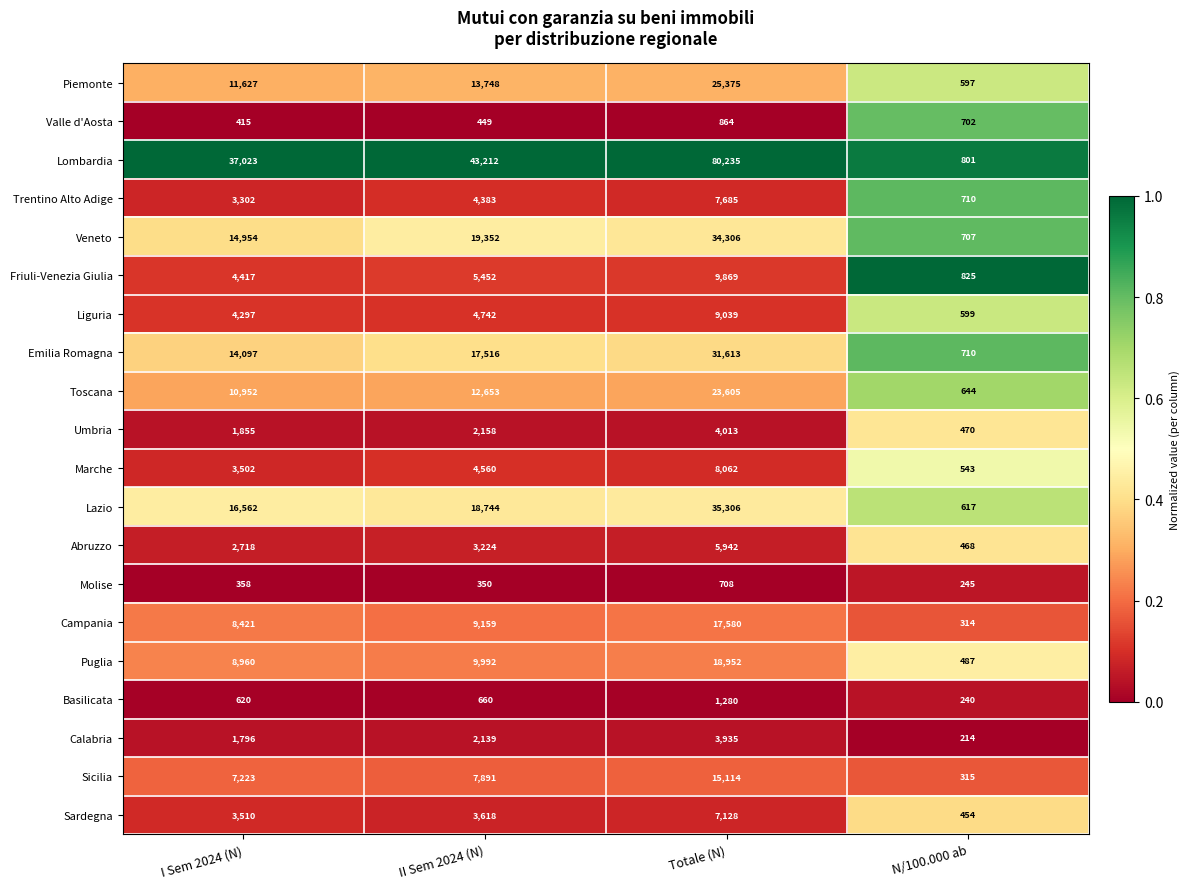

What is the approximate value of Lombardia at N/100.000 ab?

801